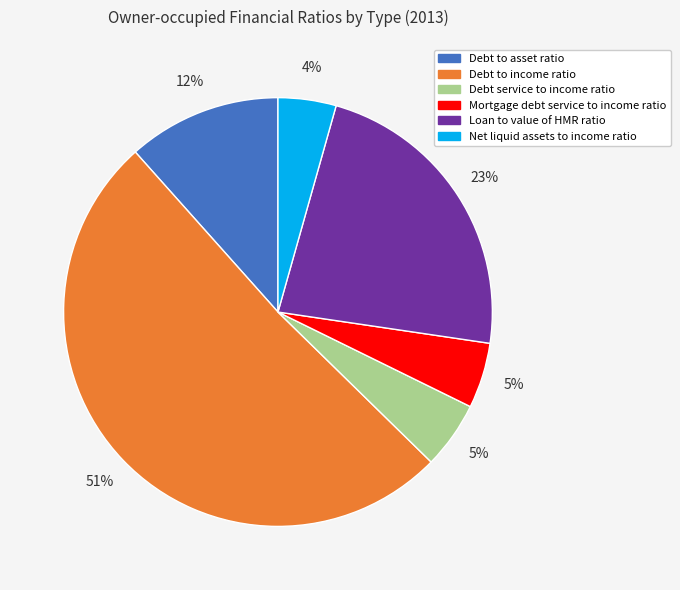

Which slice is the largest?

Debt to income ratio